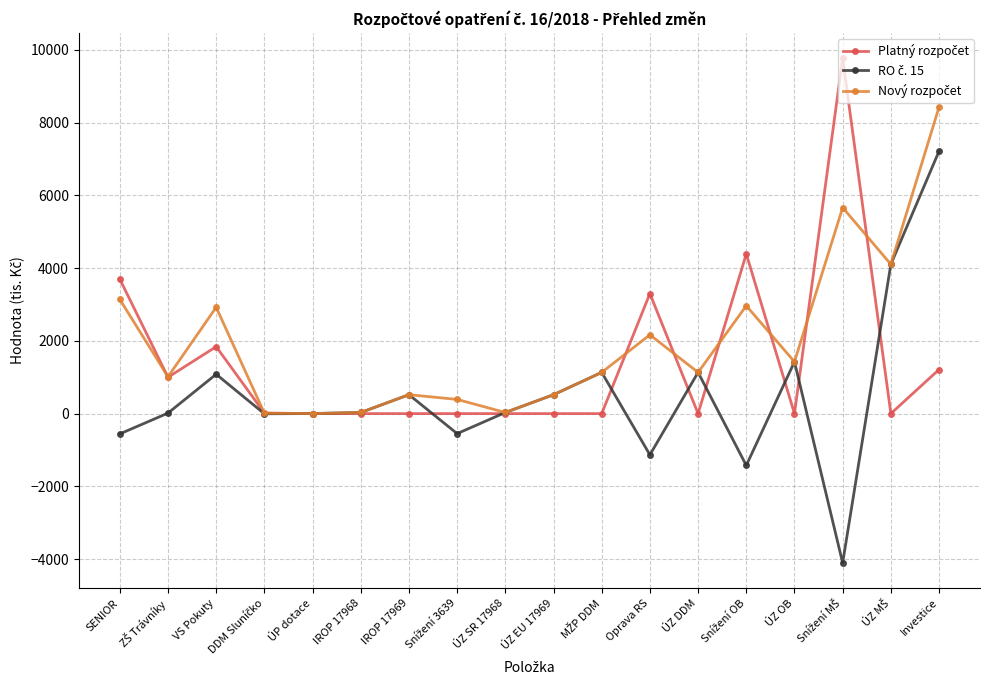

What is the label of the 10th point from the right?

ÚZ SR 17968